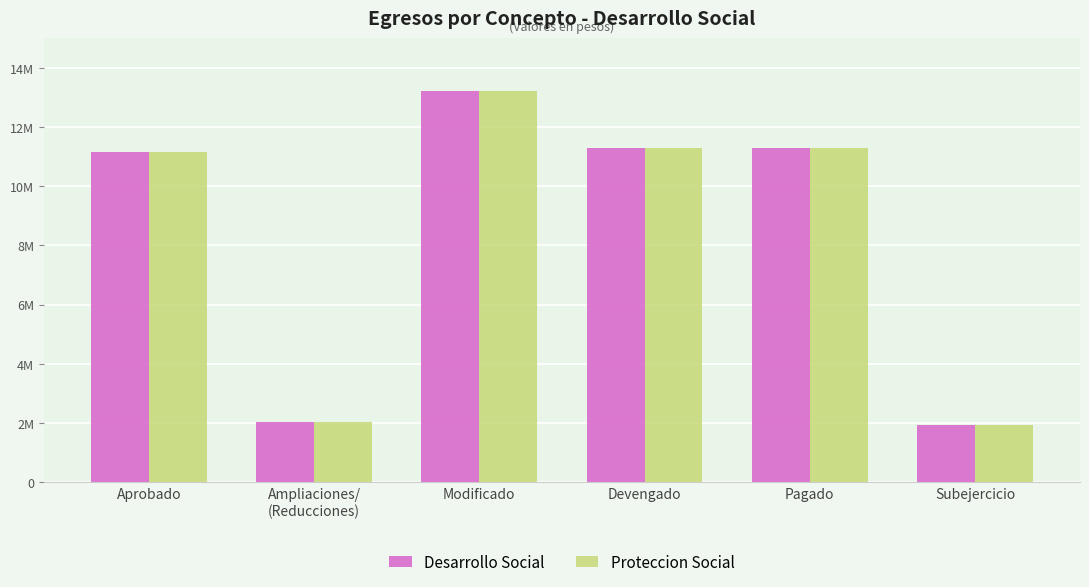

What are all the series names shown in the legend?

Desarrollo Social, Proteccion Social